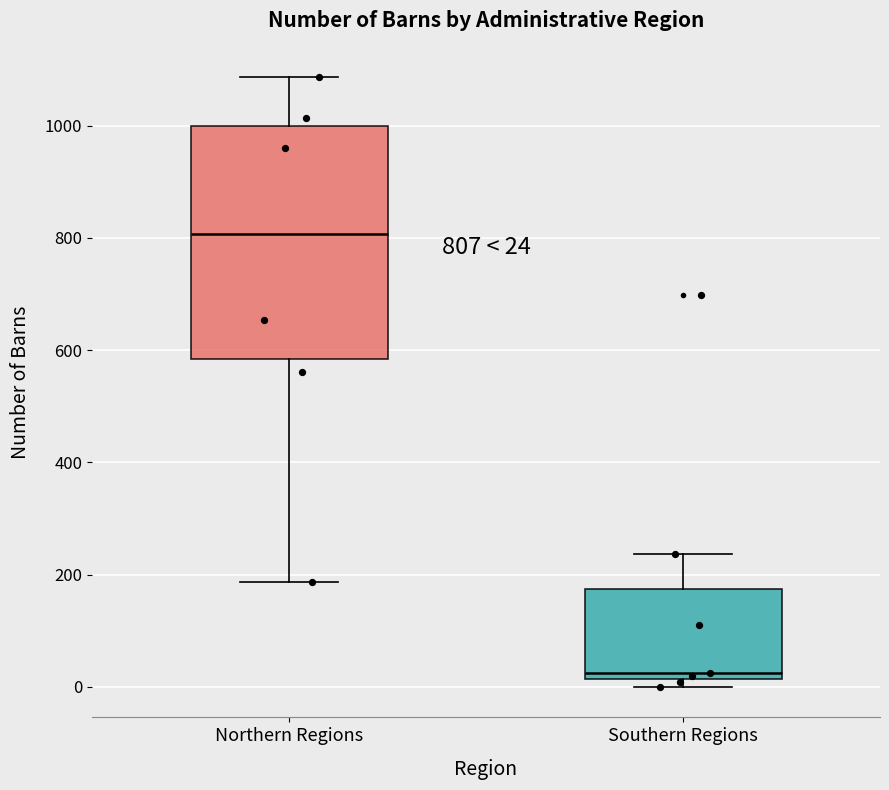

Which box is the tallest, from its lower edge to its upper edge?

Northern Regions